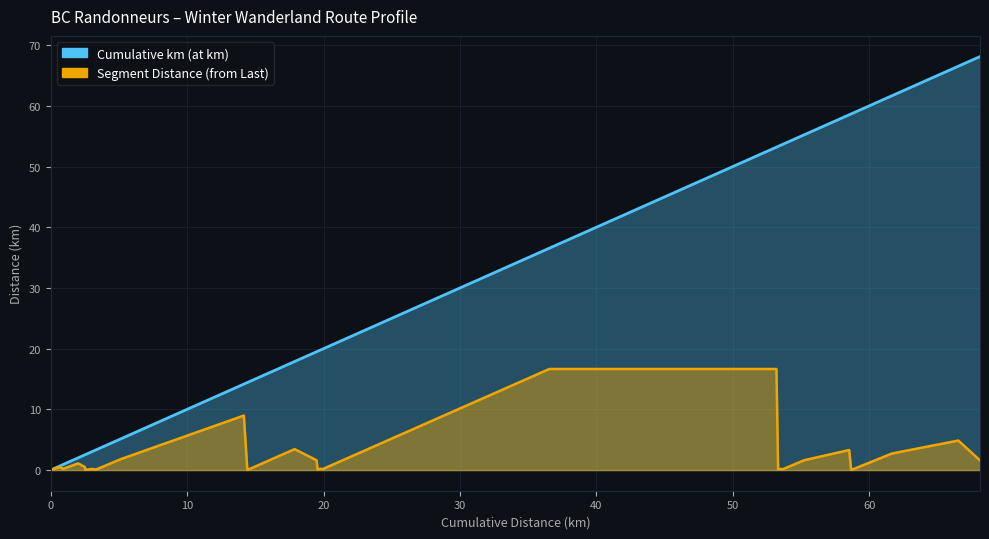

At how many categories does at least one series exceed 59?

3